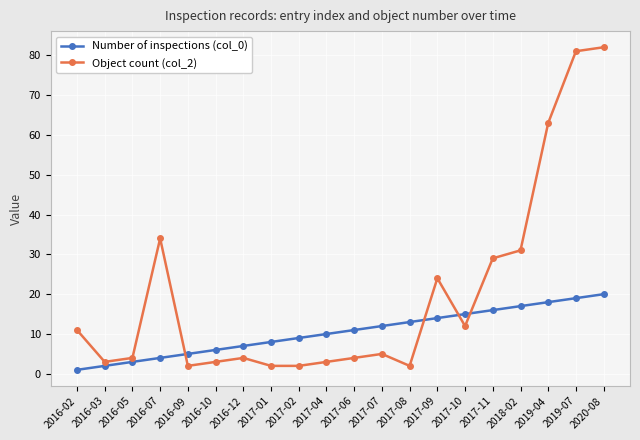

What is the difference between the Number of inspections (col_0) values at 2017-01 and 2016-03?

6